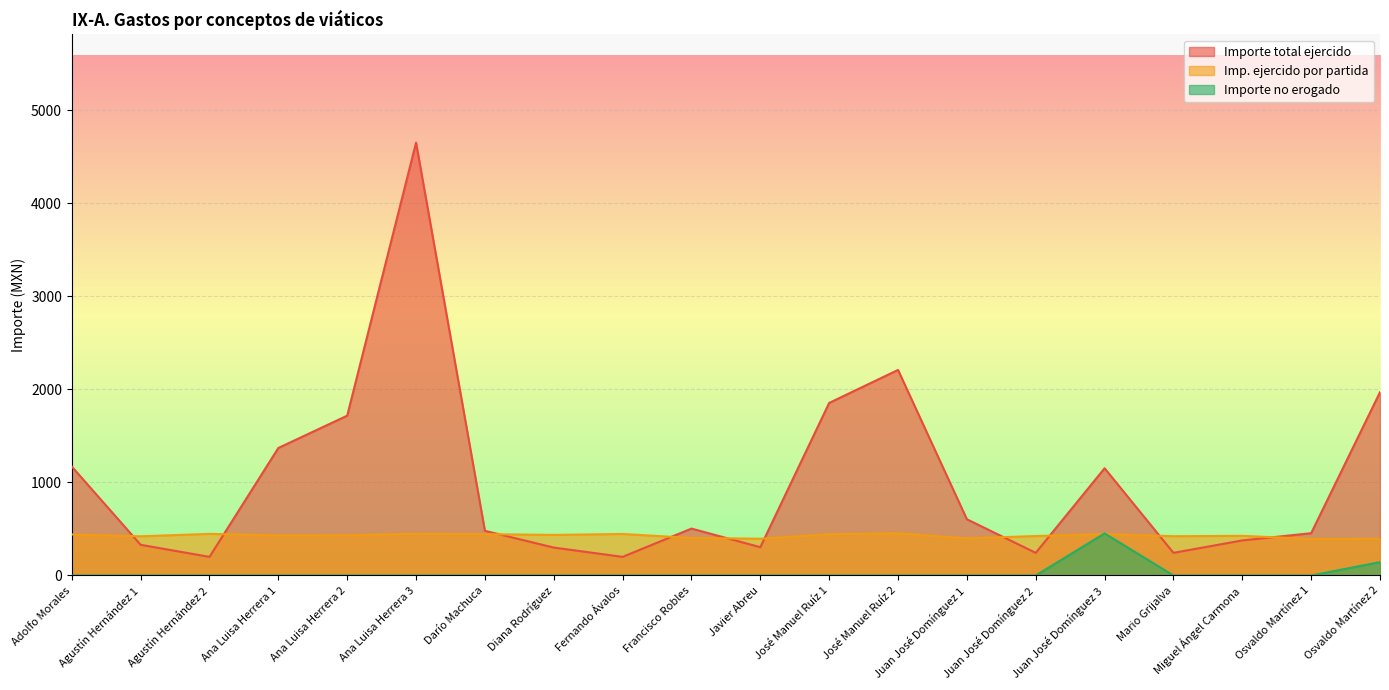

At how many categories does at least one series exceed 2163?

2